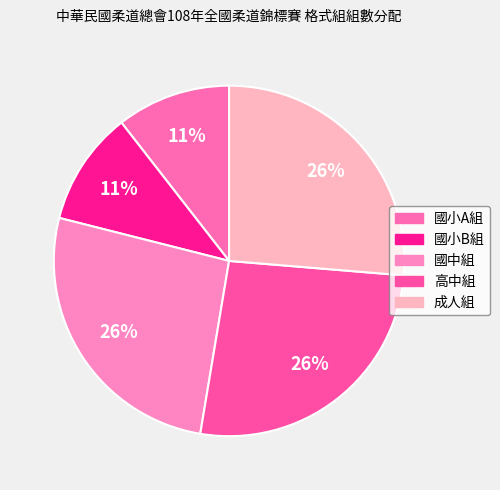

Rank the categories by value from lowest to highest.

國小A組, 國小B組, 國中組, 高中組, 成人組